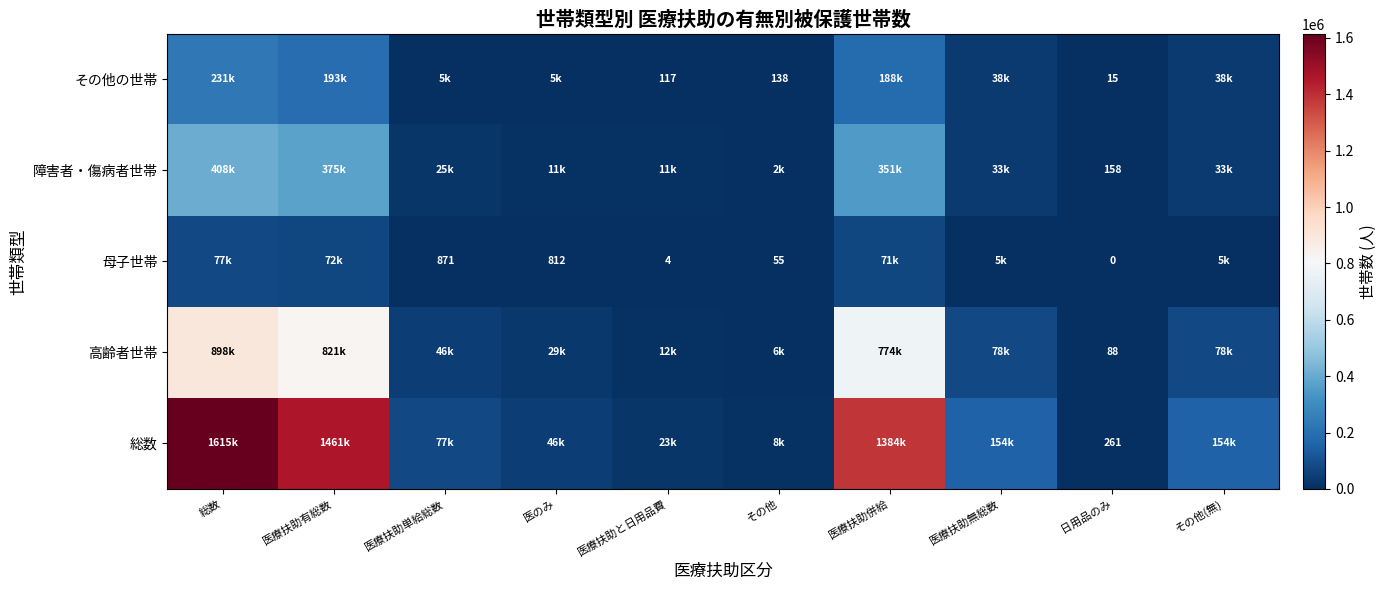

What is the total value across all series at 日用品のみ?

522